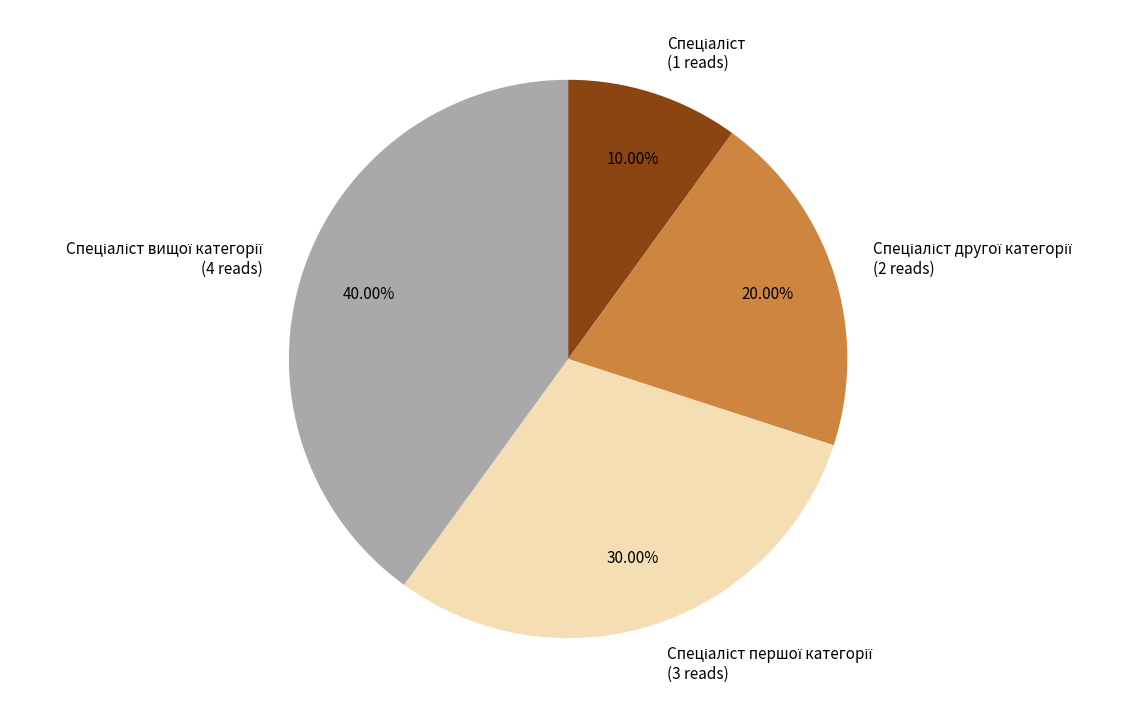

Is there a majority slice in this chart?

No